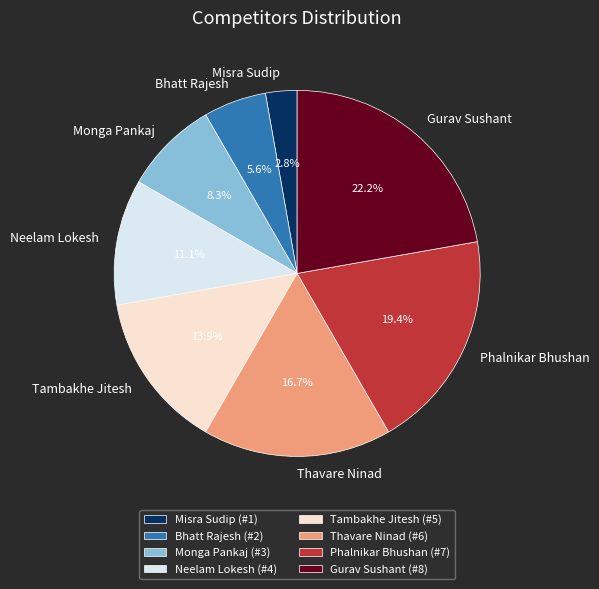

True or false: Monga Pankaj accounts for 3% of the total.

False